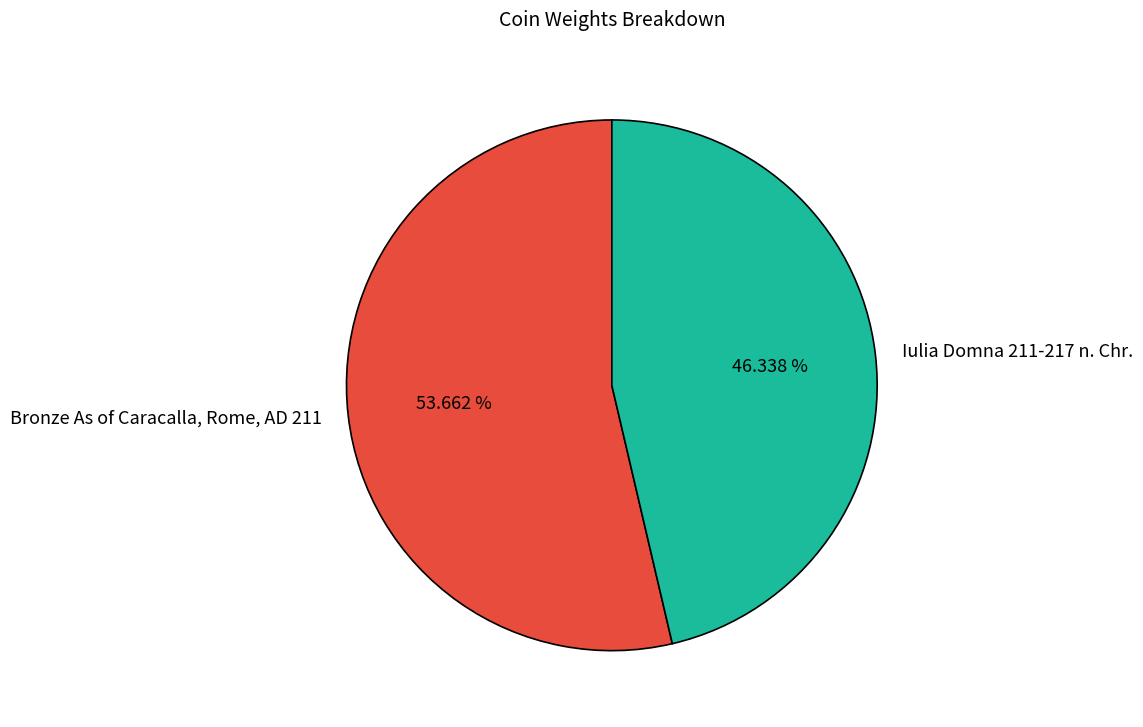

How many slices are in this pie chart?

2